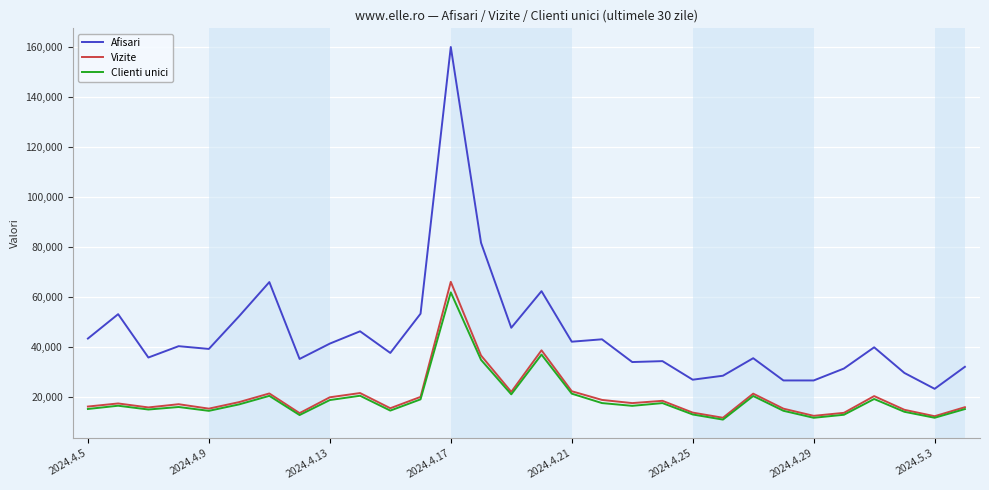

Which series has the largest total across all categories?

Afisari